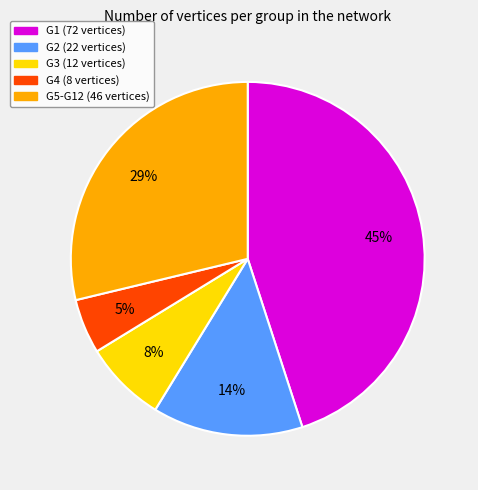

To the nearest percent, what is the difference between the largest and smallest slice percentages?

40%